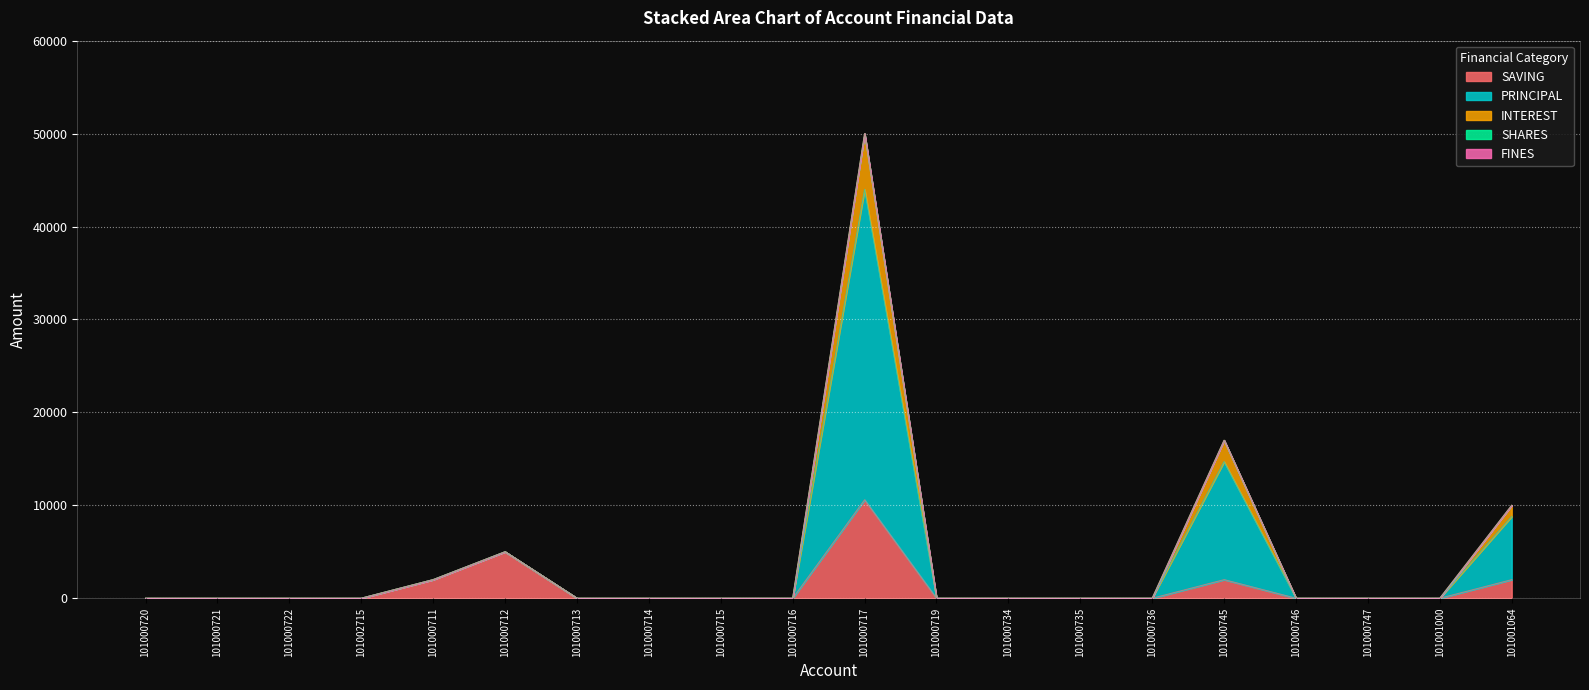

Rank the categories by INTEREST value from lowest to highest.

101000720, 101000721, 101000722, 101002715, 101000713, 101000714, 101000715, 101000716, 101000719, 101000734, 101000735, 101000736, 101000746, 101000747, 101001000, 101000711, 101000712, 101001064, 101000745, 101000717